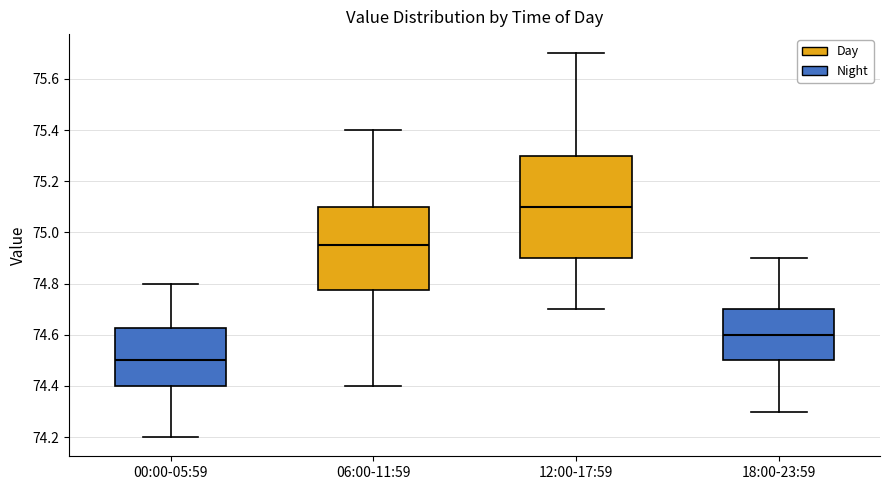

Which box is the tallest, from its lower edge to its upper edge?

12:00-17:59